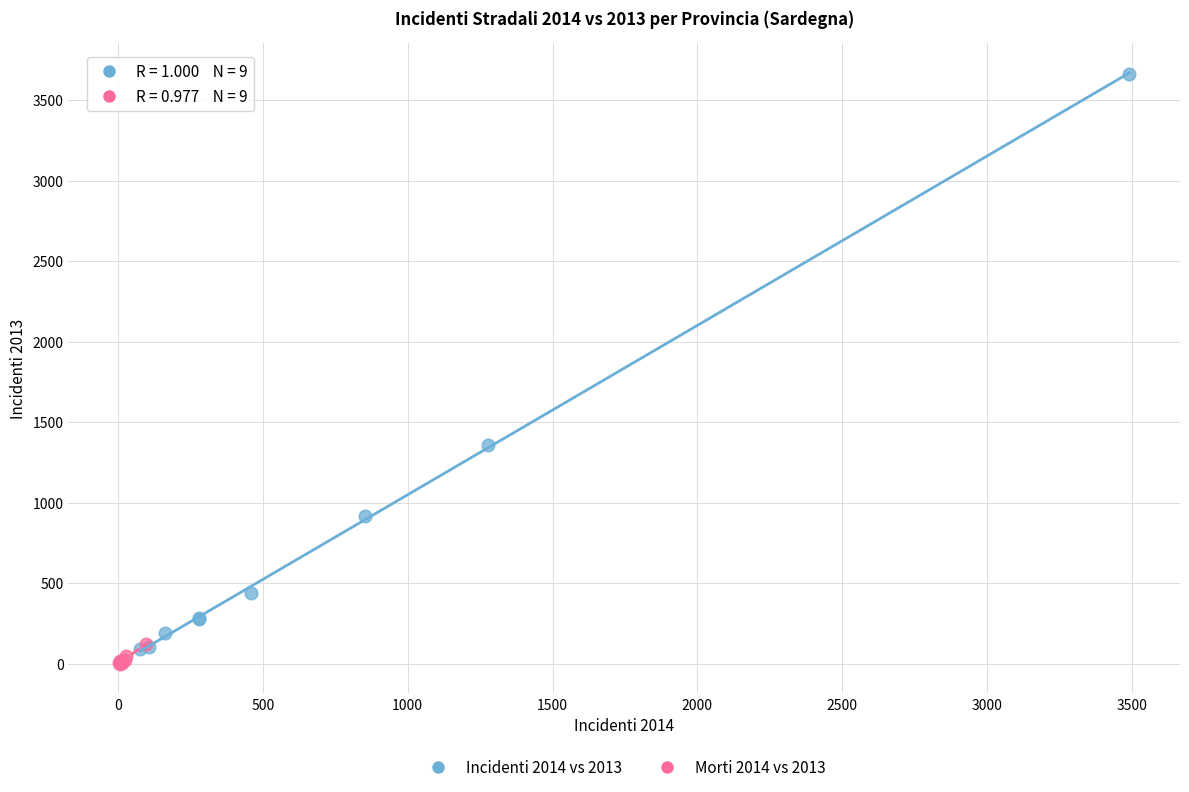

What are all the series names shown in the legend?

Incidenti 2014 vs 2013, Morti 2014 vs 2013